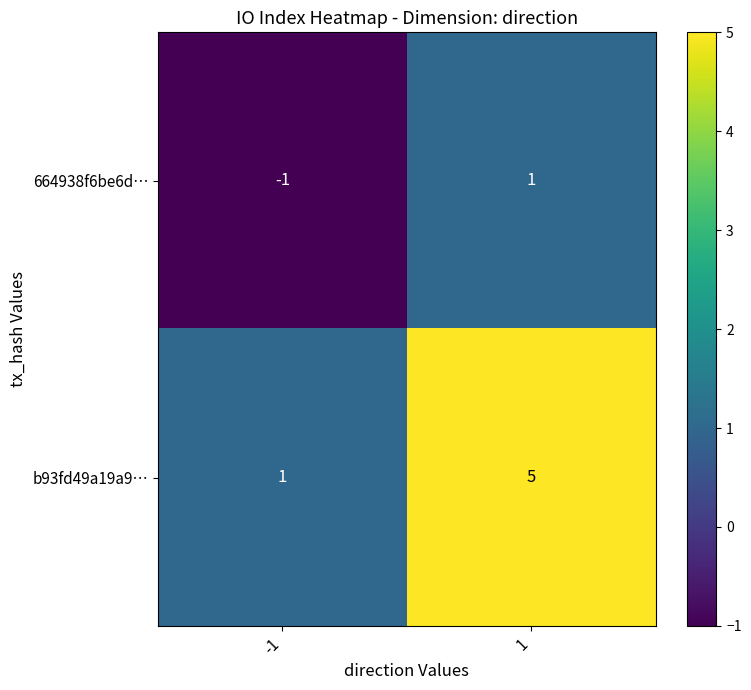

How many series are shown in this chart?

2